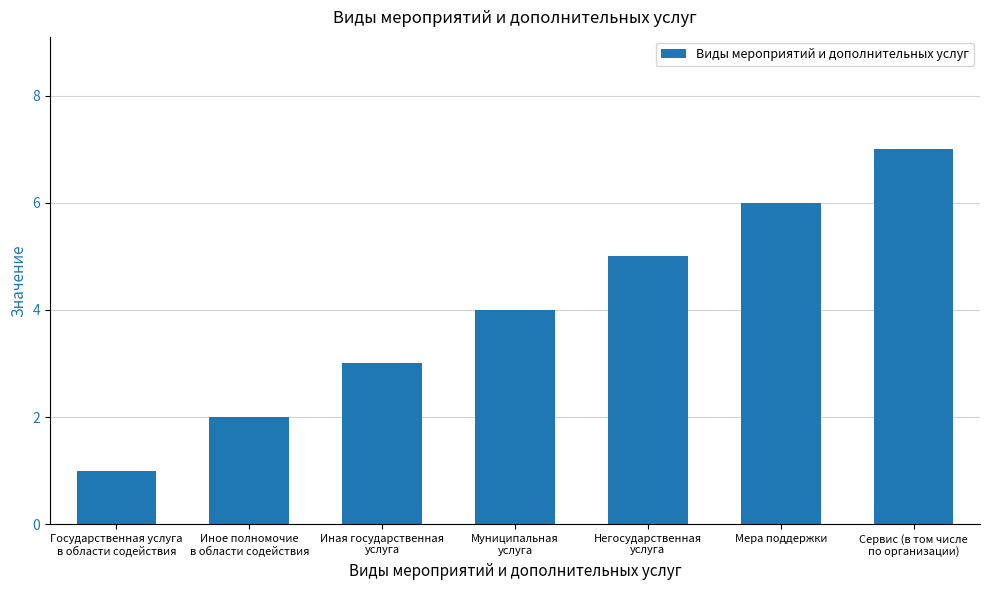

Is it true that the value at Государственная услуга
в области содействия is 0?

False